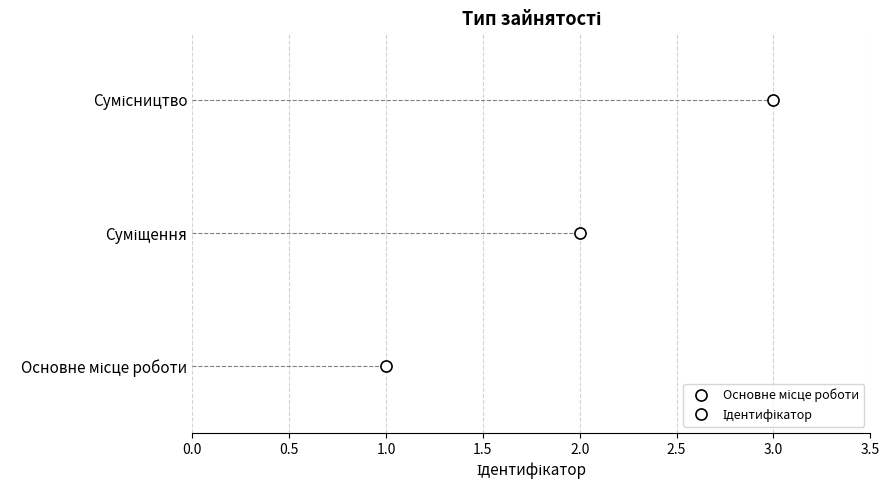

How many data points does each series have?

3